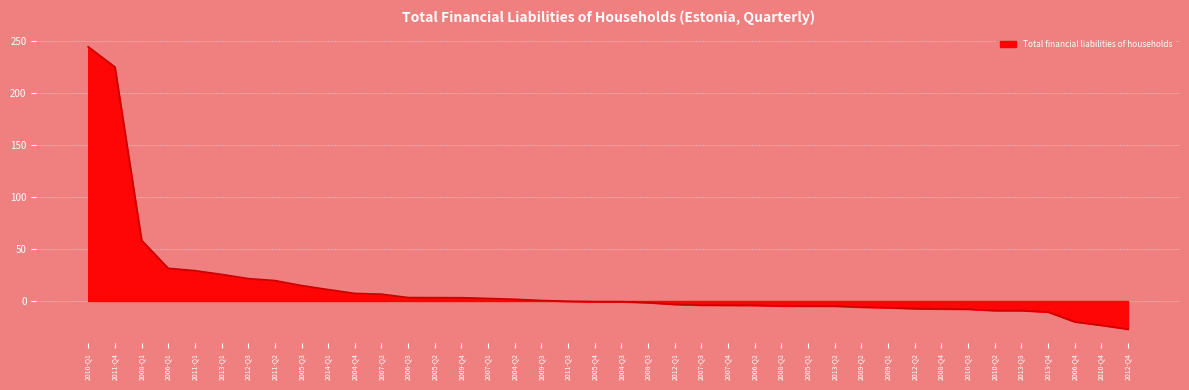

Does the chart have visible grid lines?

Yes